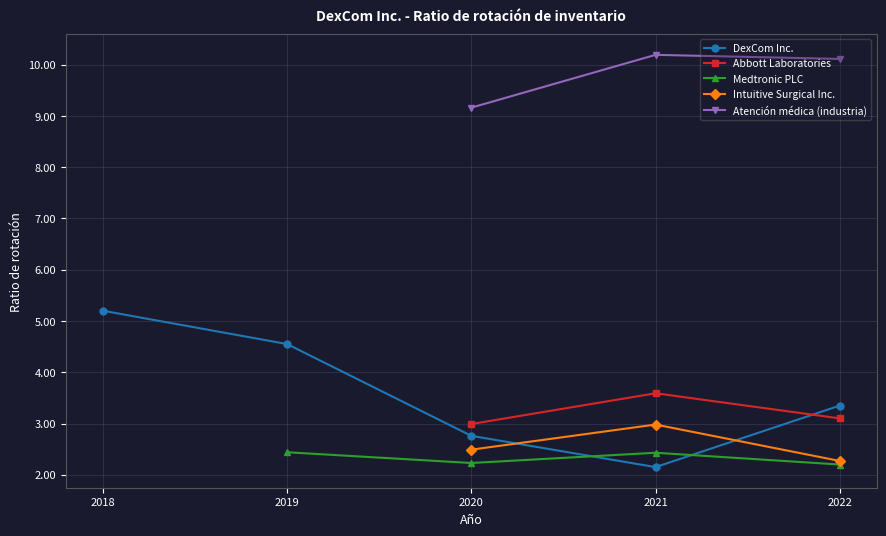

What is the sum of all Atención médica (industria) values?

29.5